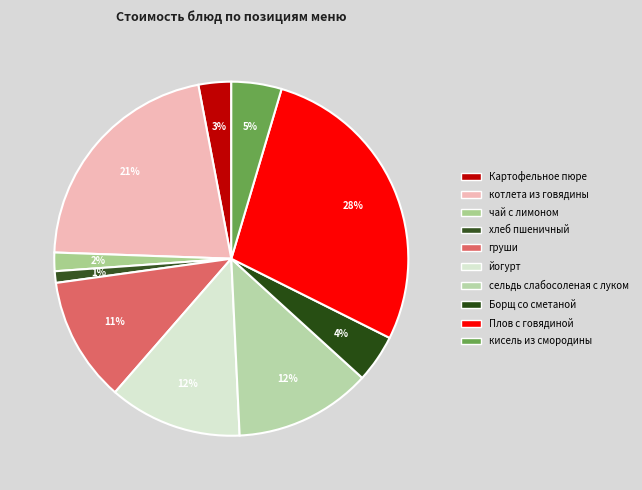

To the nearest percent, what portion does йогурт represent?

12%